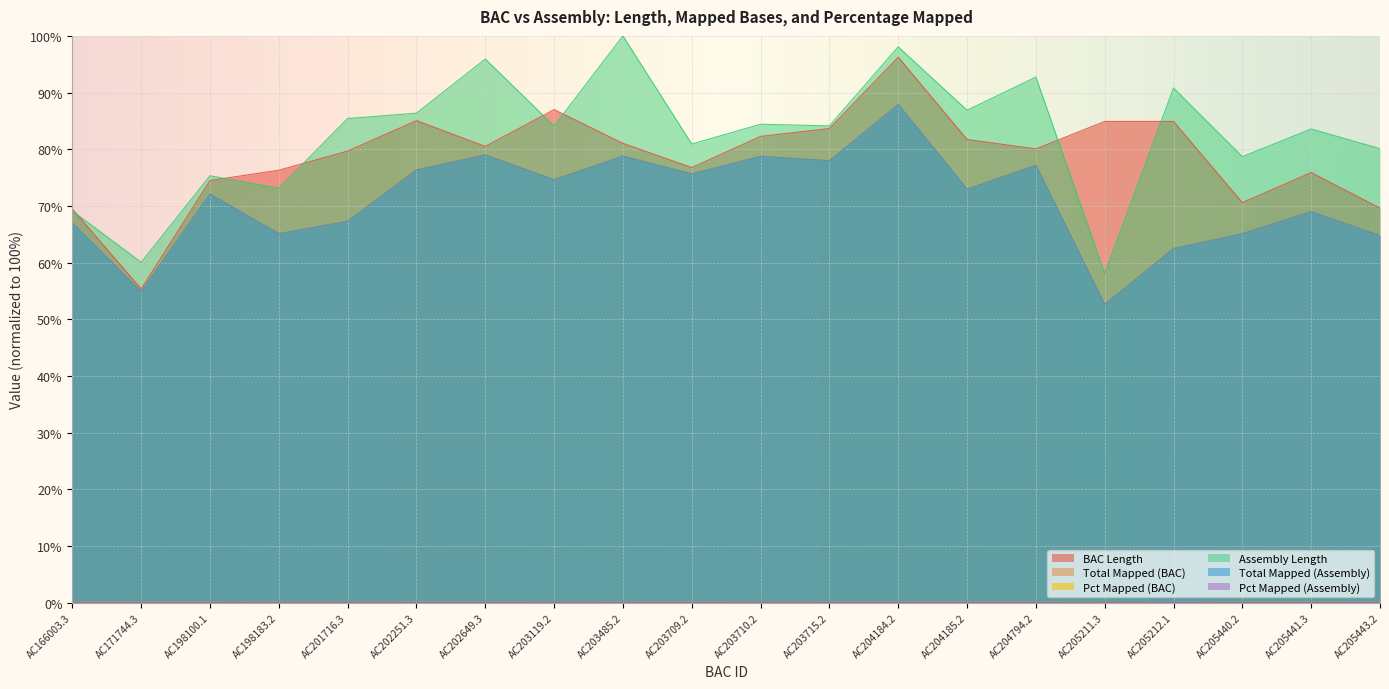

How many values in the Total Mapped (Assembly) series are below 72?

9